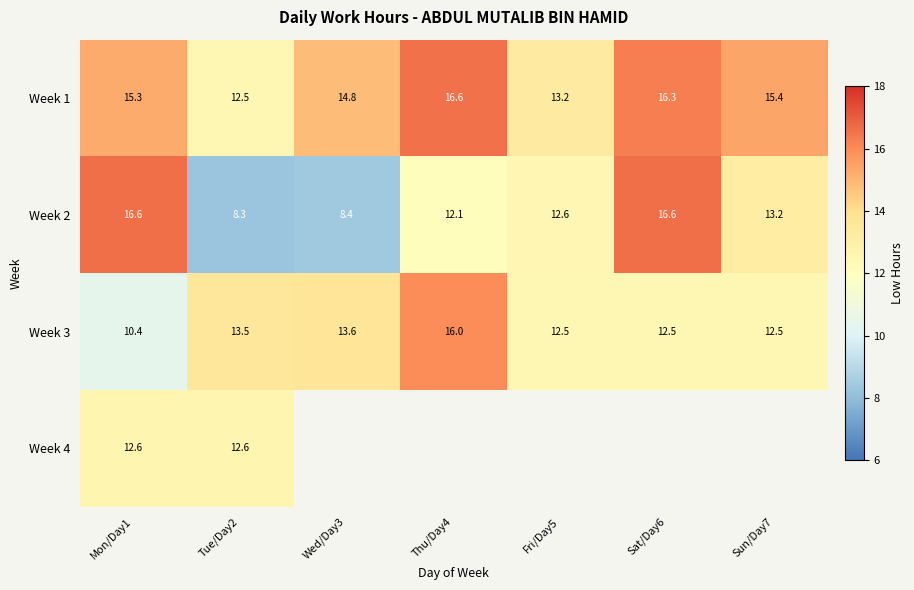

What is the difference between the highest and lowest values at Sun/Day7?

2.9